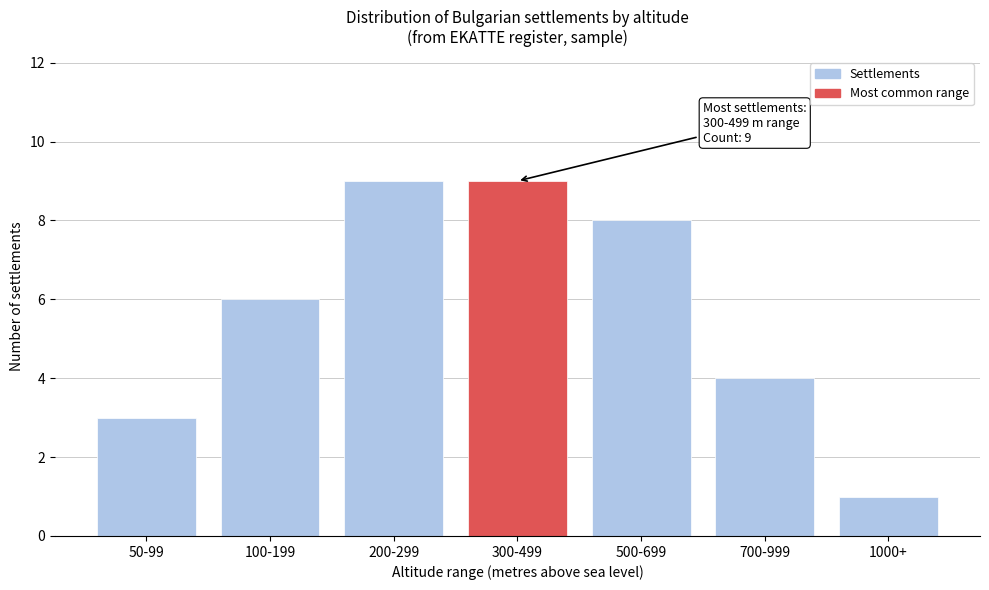

Reading left to right, list all the values displayed in this chart.

3	6	9	9	8	4	1